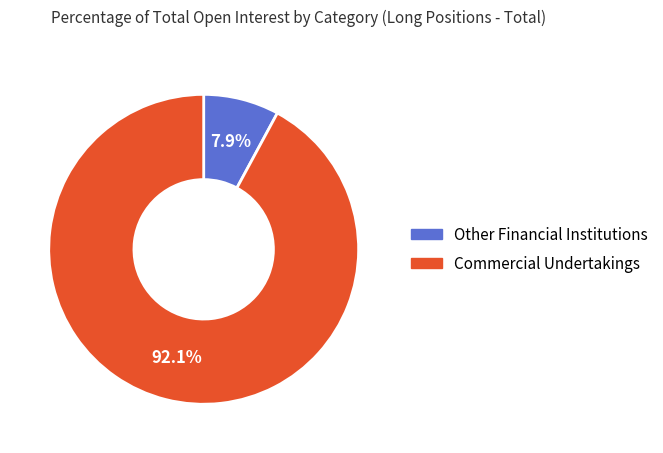

How many slices are in this pie chart?

2